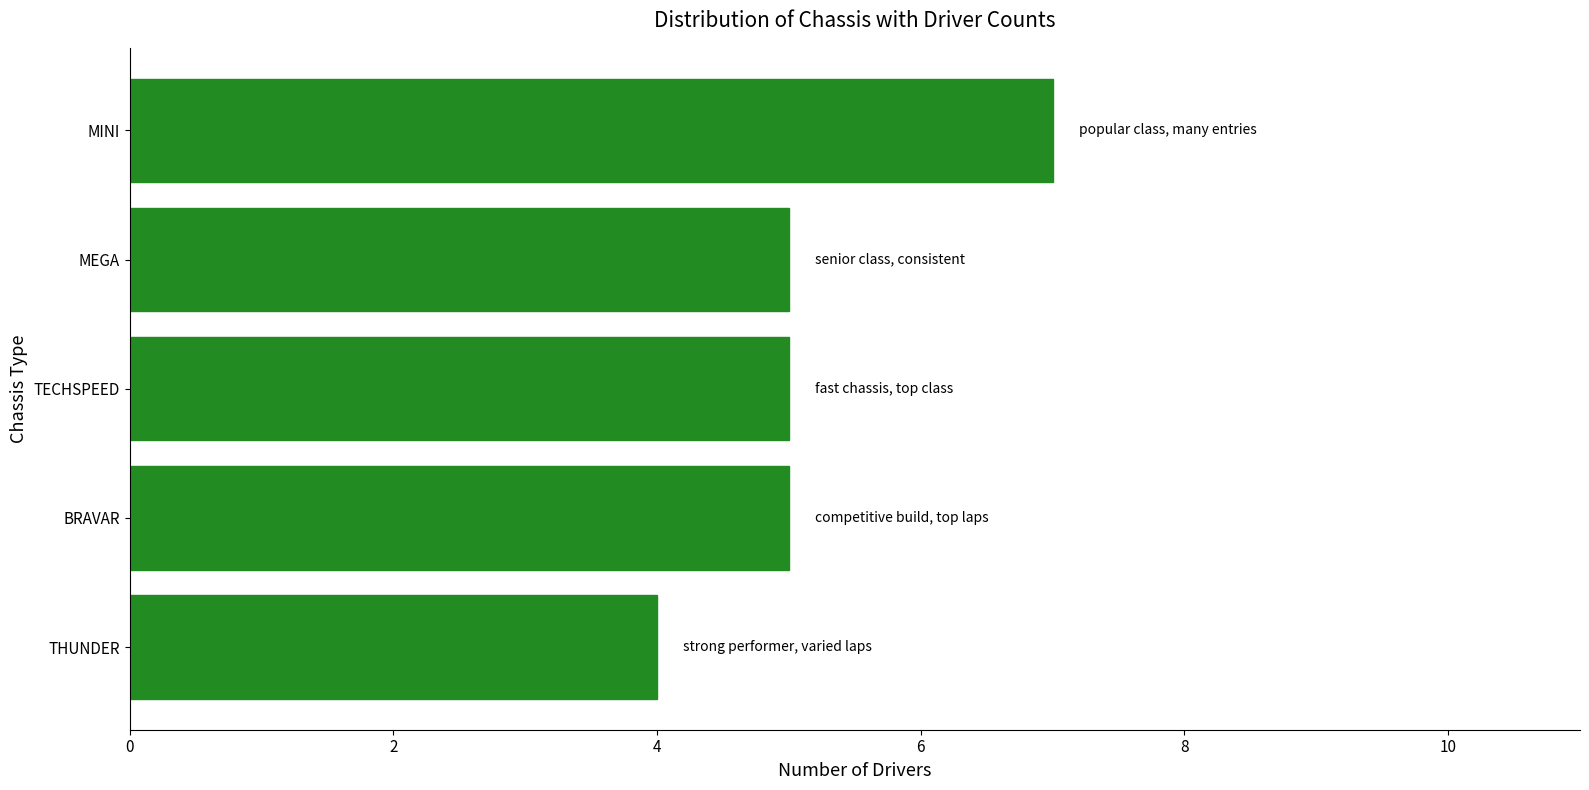

Which category has the highest value across all series?

MINI